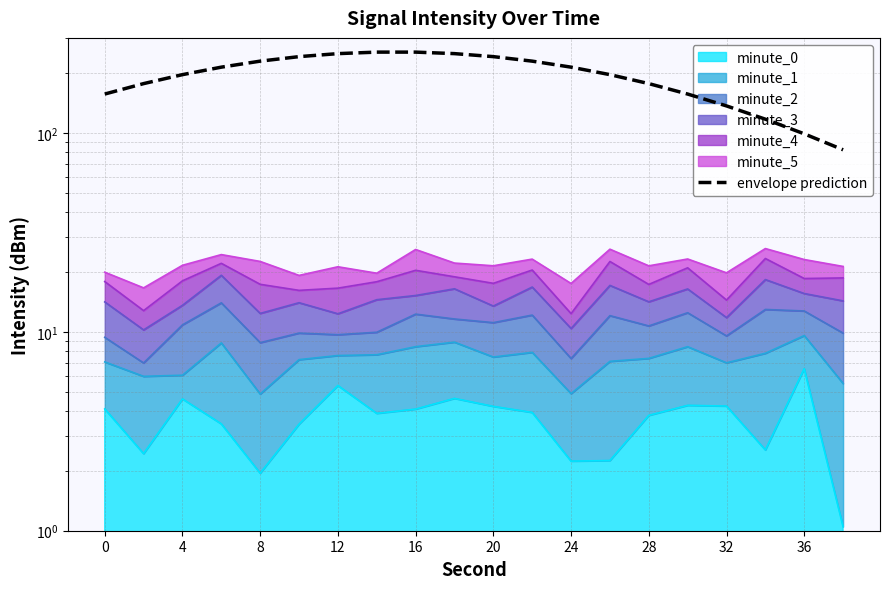

Reading left to right, list all the values displayed in this chart.

156.6	176.7	196.1	213.8	229.2	241.5	250.0	254.4	254.4	250.0	241.5	229.2	213.8	196.1	176.7	156.6	136.5	117.1	98.8	82.2